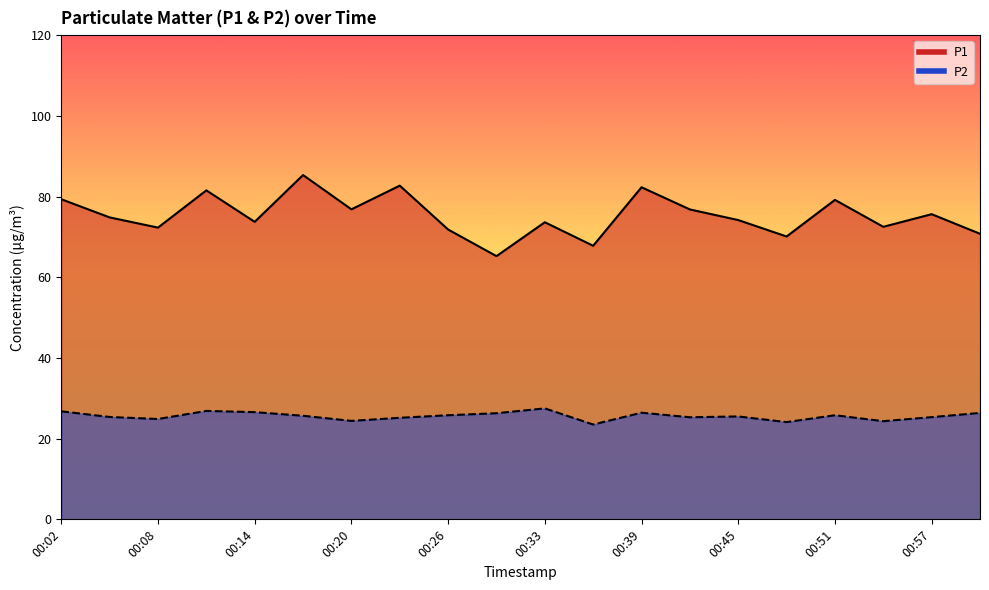

True or false: P1 has a value of 75.6 at 00:57.

True